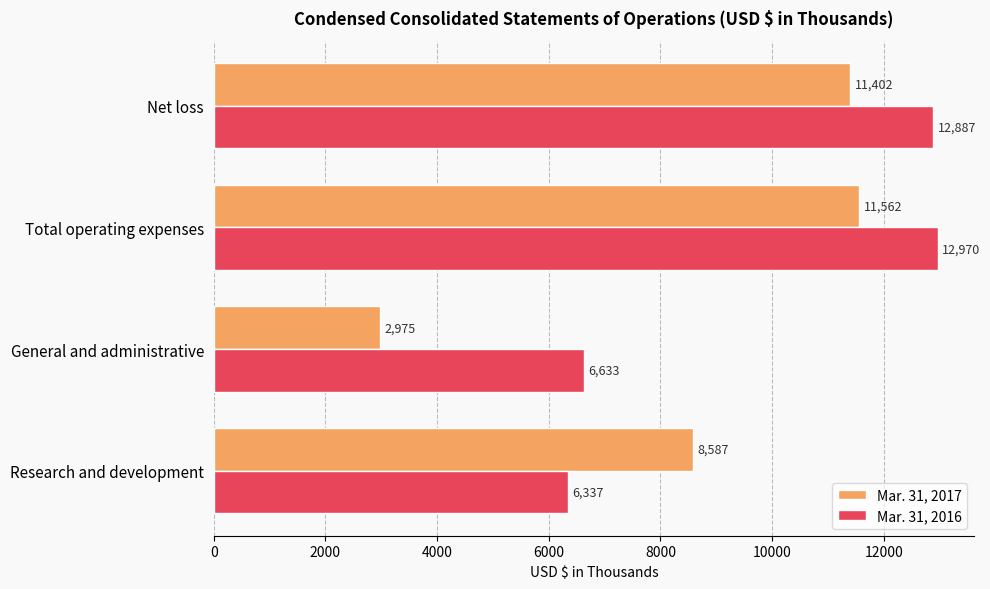

Rank the series by their average value, from lowest to highest.

Mar. 31, 2017, Mar. 31, 2016